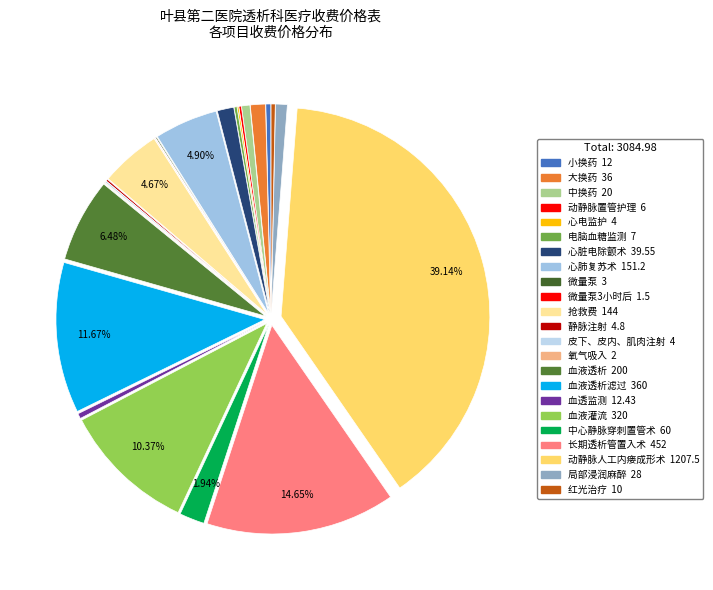

Which category has the smallest portion of the pie?

微量泵3小时后